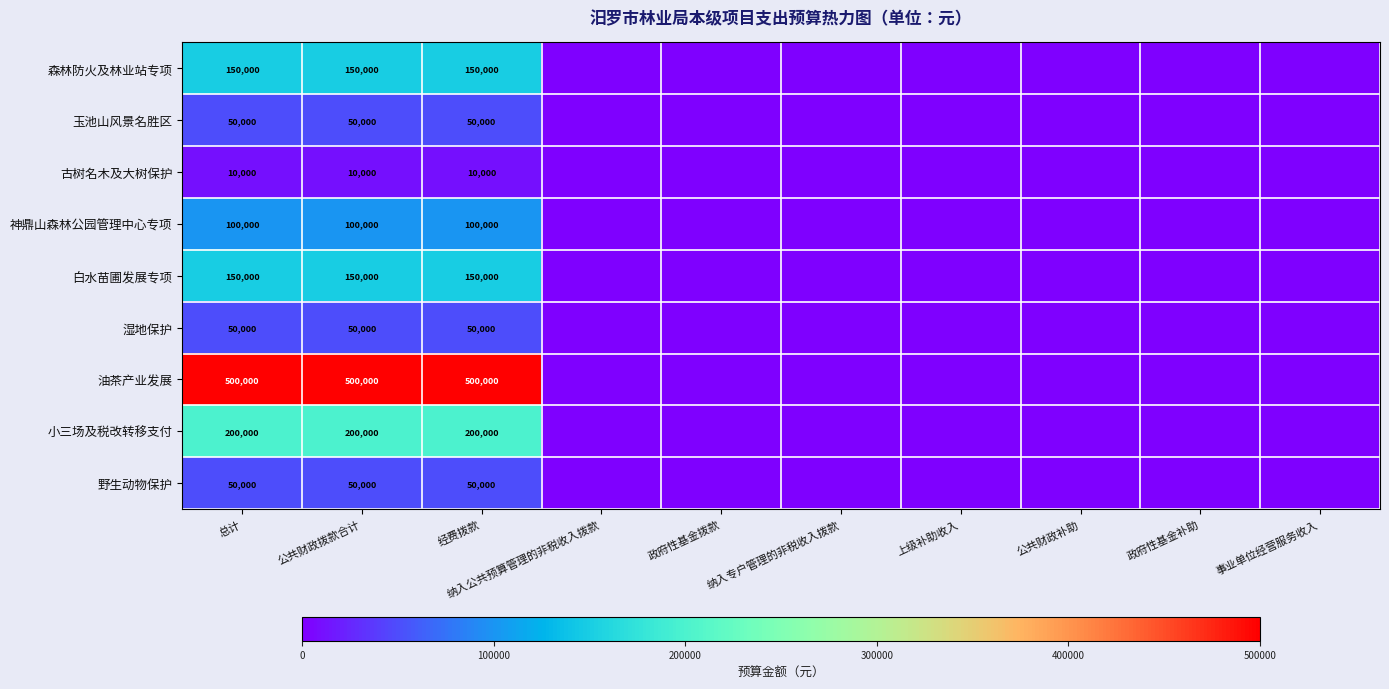

What is the difference between the highest and lowest values at 公共财政拨款合计?

490000